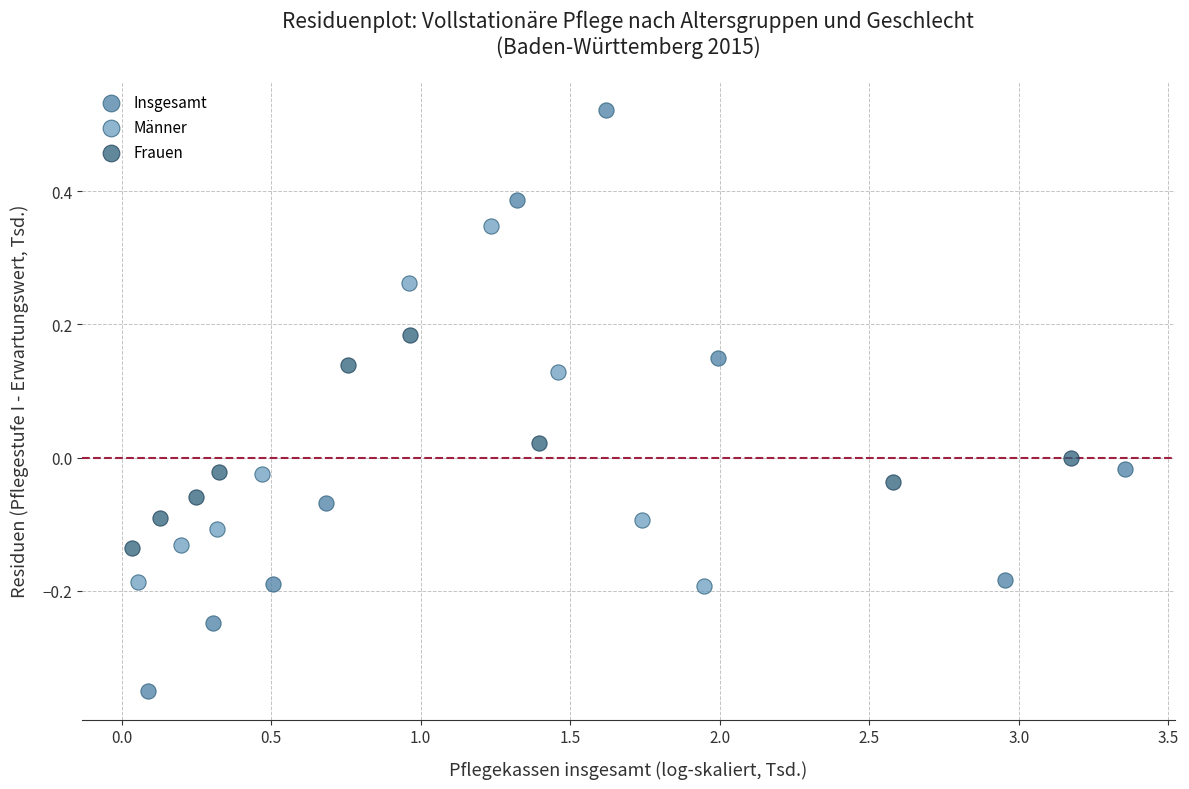

Which series contains the lowest Y value?

Insgesamt